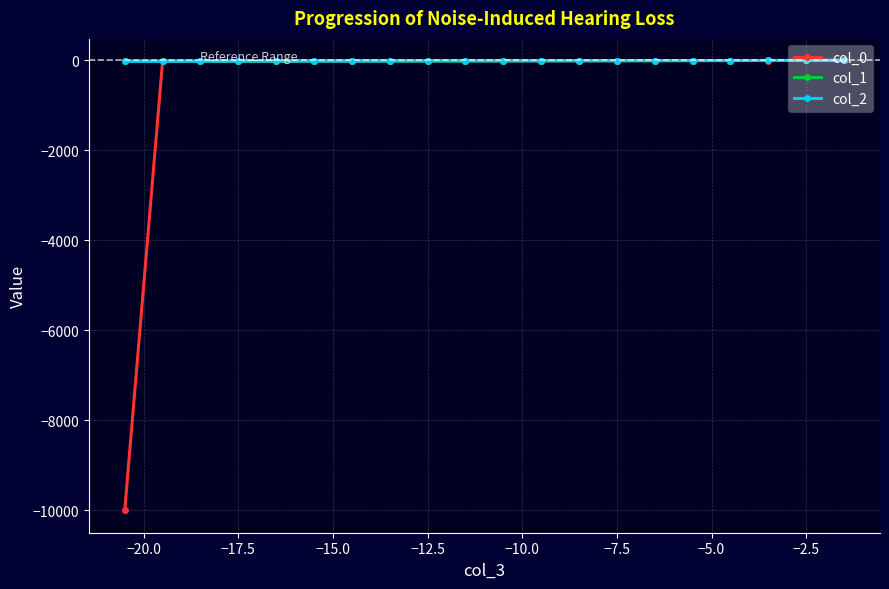

Rank the series by their maximum value, from highest to lowest.

col_2, col_1, col_0